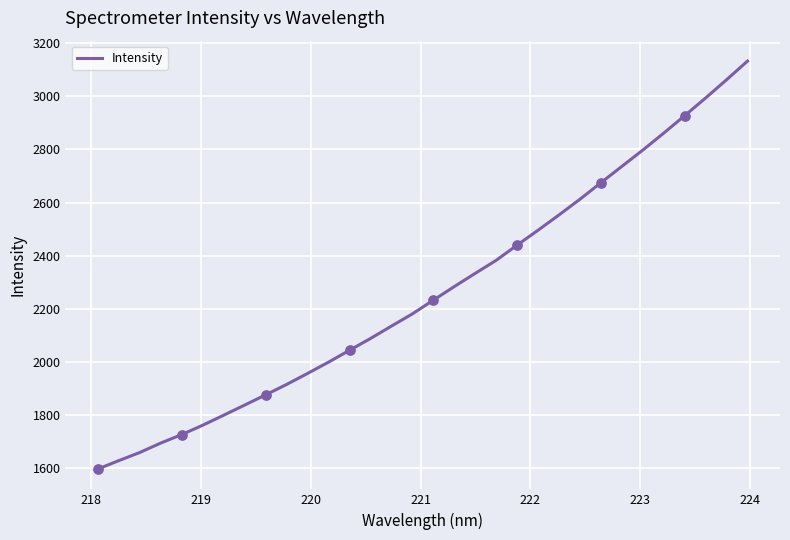

What is the greatest value displayed?

3133.2